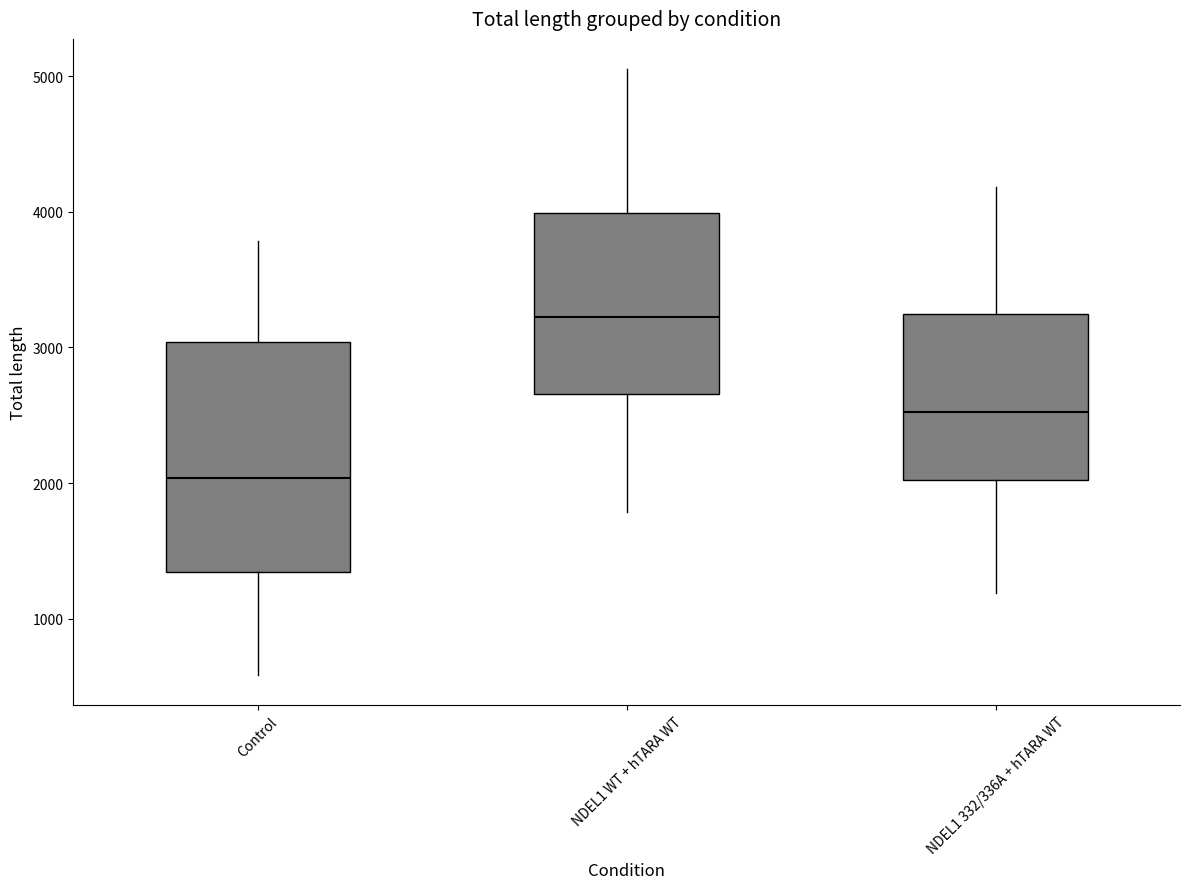

Which box has the lowest median line?

Control